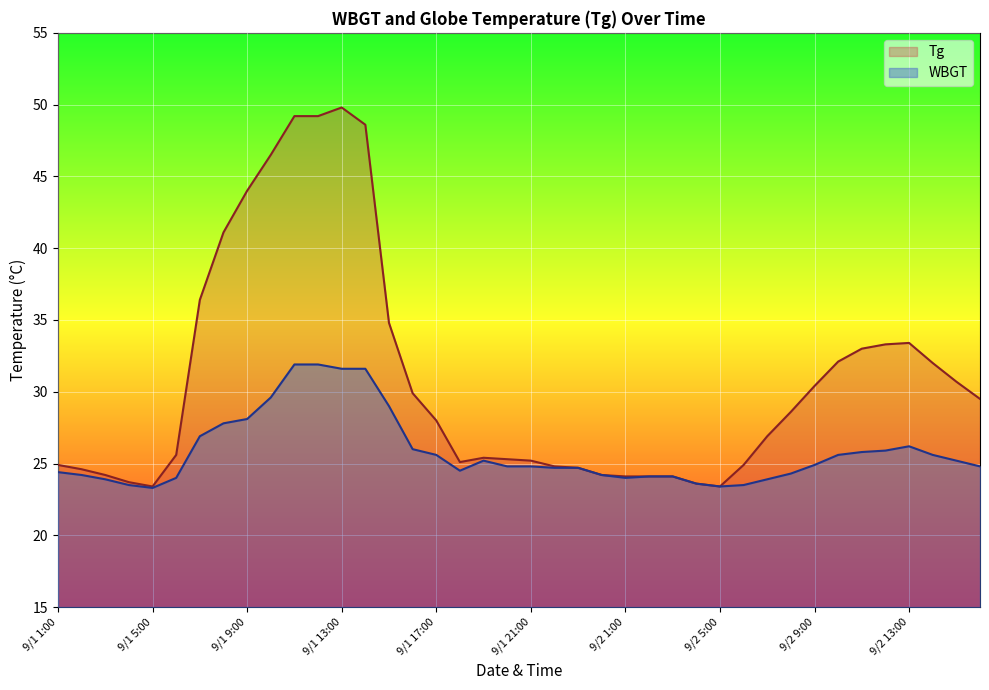

True or false: WBGT has more than 1 points higher than both neighbors.

True